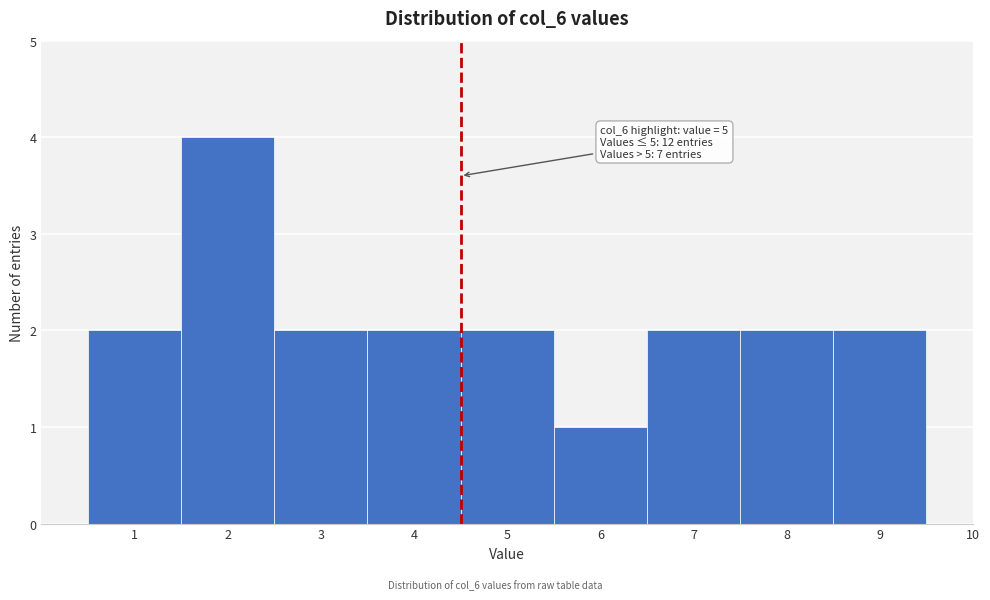

Reading left to right, transcribe all the data shown in this chart.

1=2	2=4	3=2	4=2	5=2	6=1	7=2	8=2	9=2	10=0